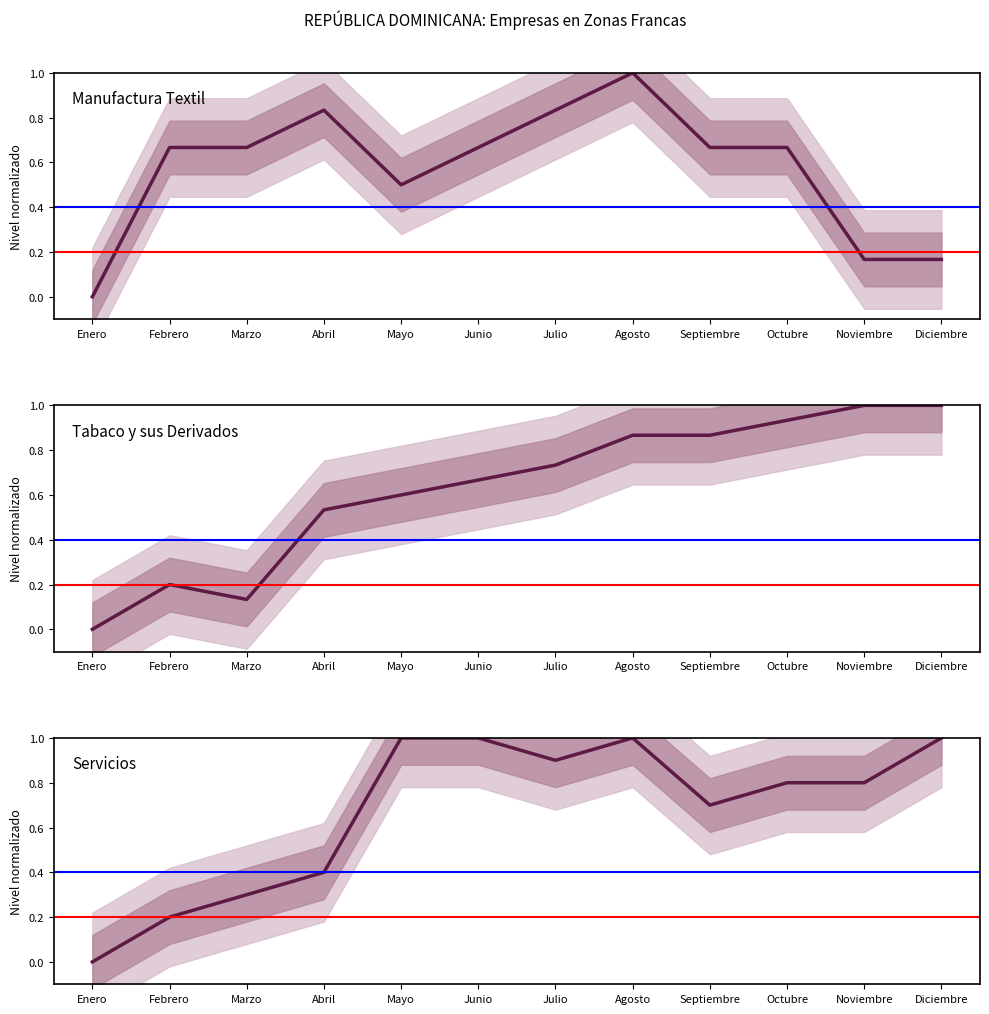

What is the sum of all Servicios values?

8.1